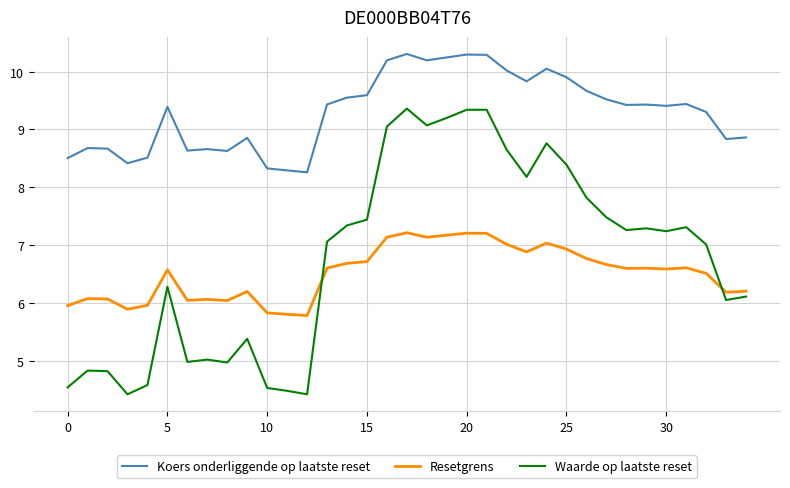

List the series in order of their peak value, lowest first.

Resetgrens, Waarde op laatste reset, Koers onderliggende op laatste reset